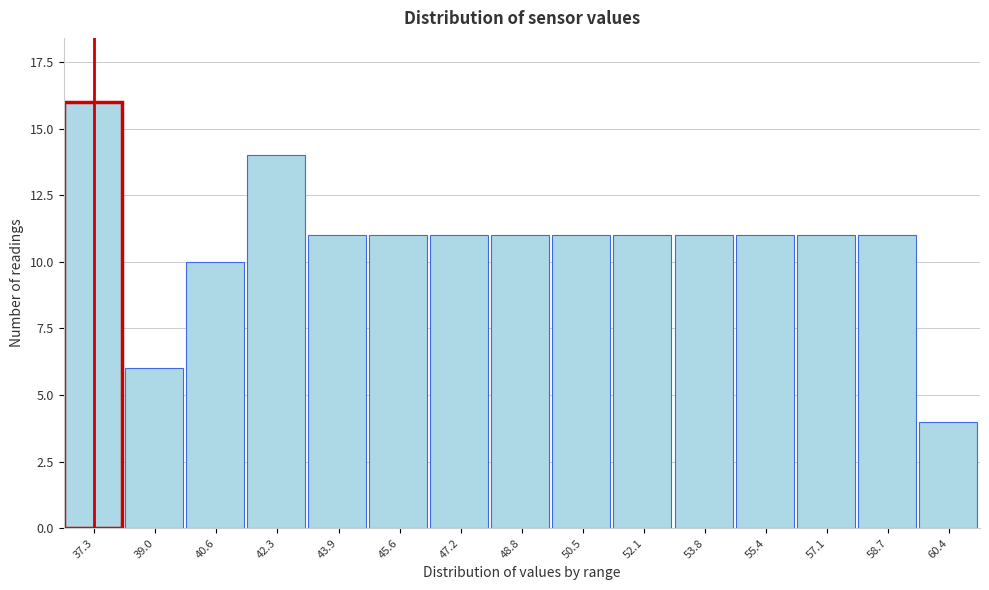

Reading left to right, what are all the values shown in this chart?

16	6	10	14	11	11	11	11	11	11	11	11	11	11	4